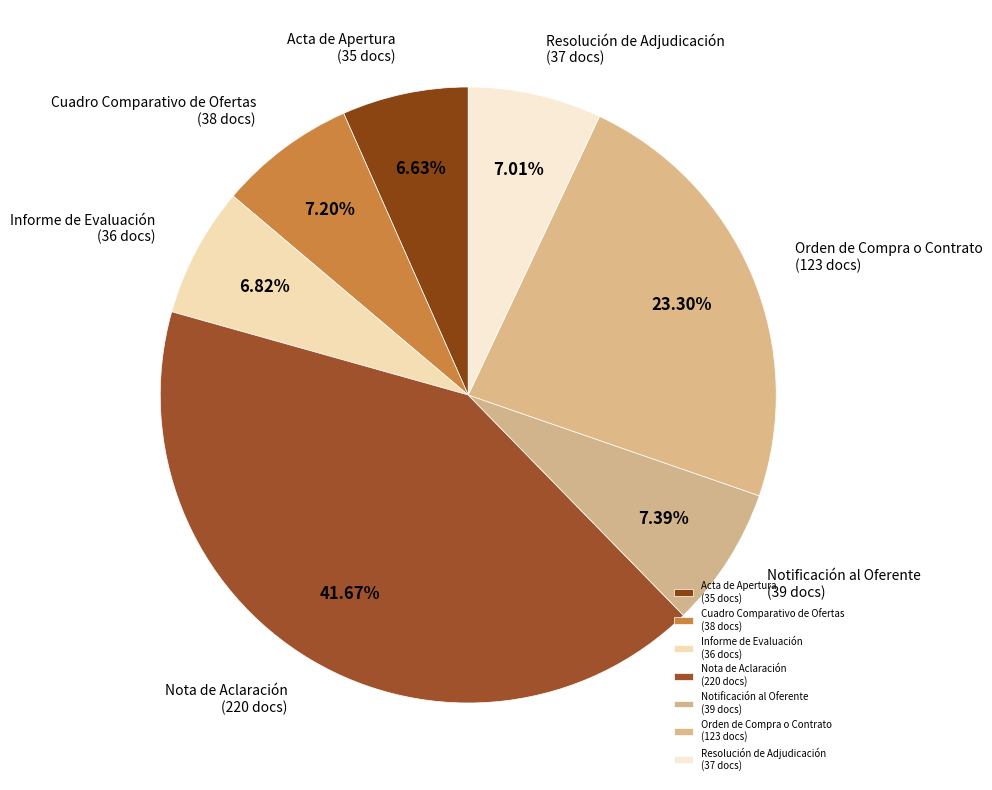

To the nearest percent, what portion does Notificación al Oferente represent?

7%